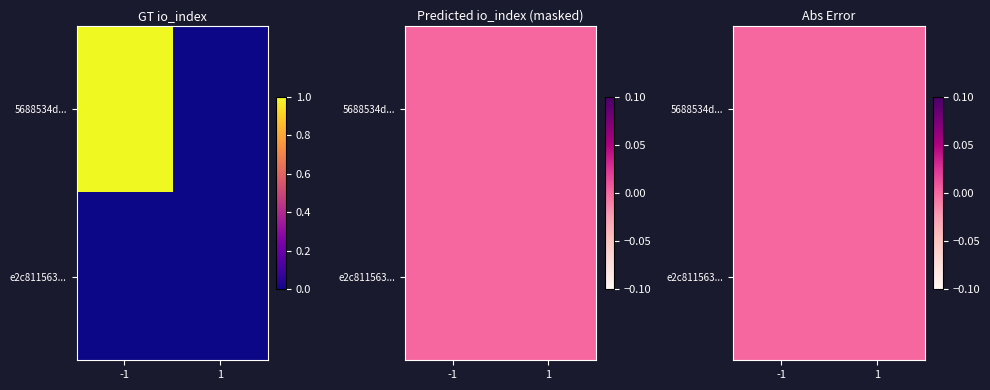

Is the value of e2c811563eea4e3ffe3a796b1b2a83c7c3345a1 at io_index greater than the value of 5688534d930fcec5ec001afbee7cdea4a3366e6 at io_index?

No